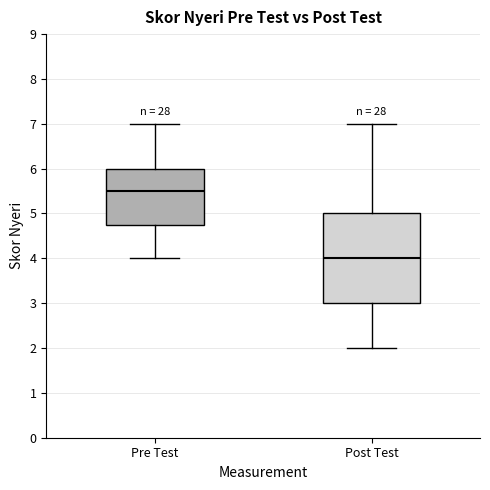

Which box's median line is the lowest?

Post Test